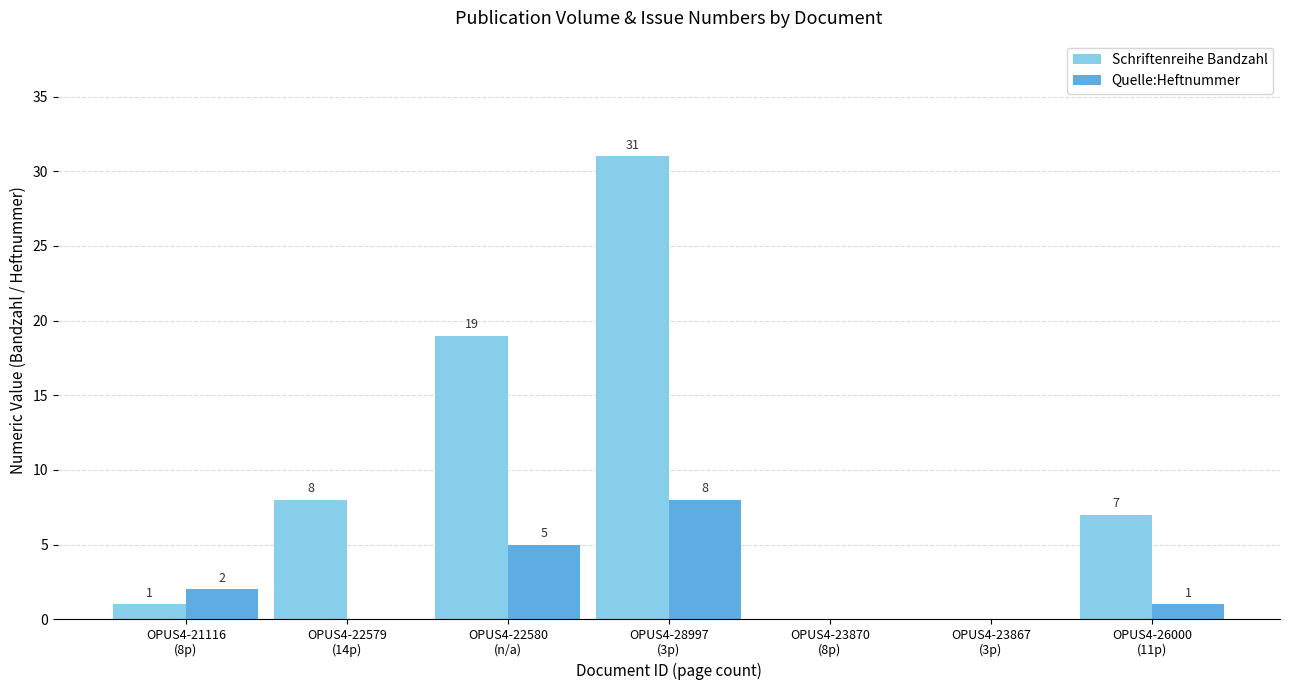

What is the greatest value displayed?

31